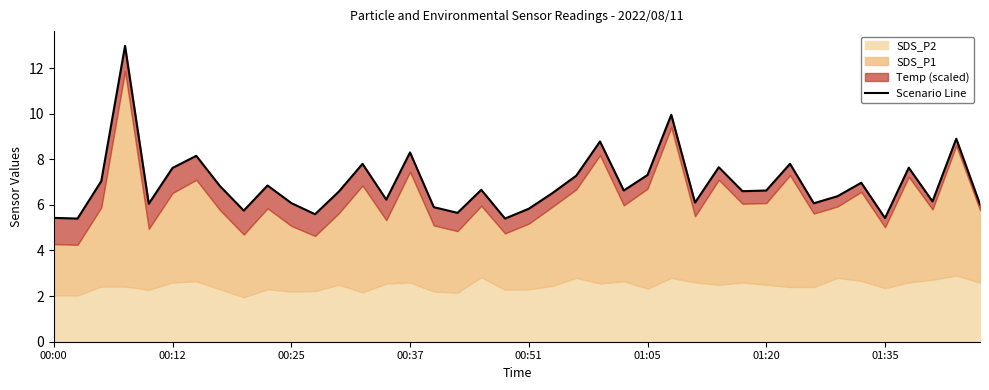

What is the sum of the values at 37 and 33?

12.5